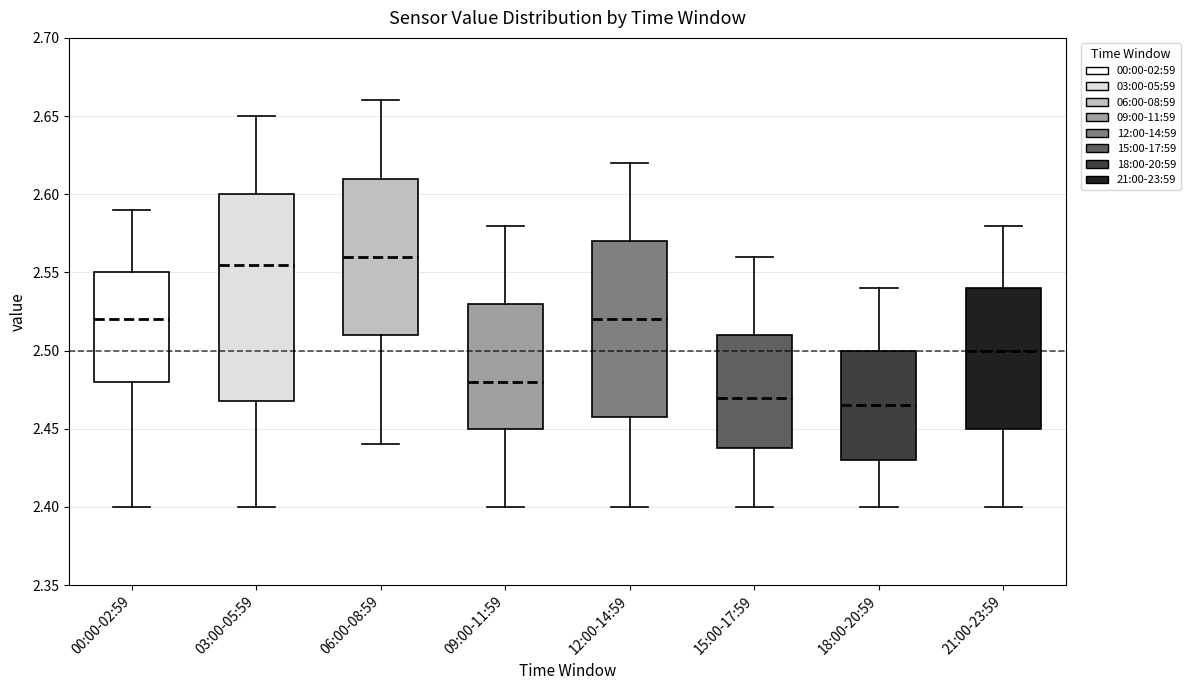

Comparing the boxes themselves (not the whiskers), which one is the tallest?

03:00-05:59